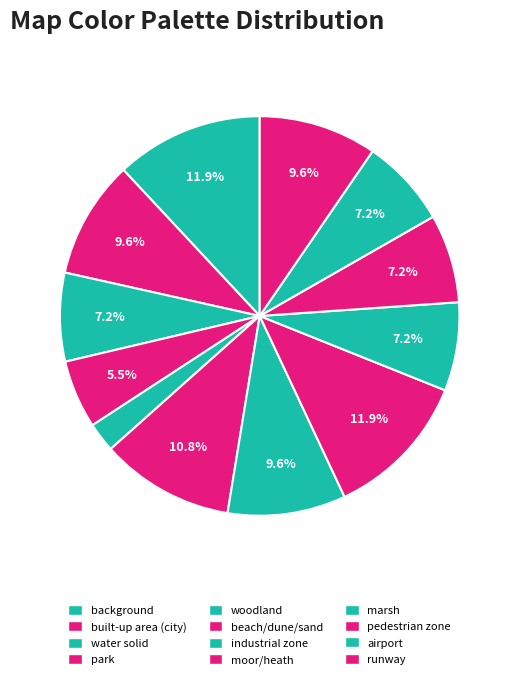

Combined, do moor/heath and beach/dune/sand account for over 50%?

No